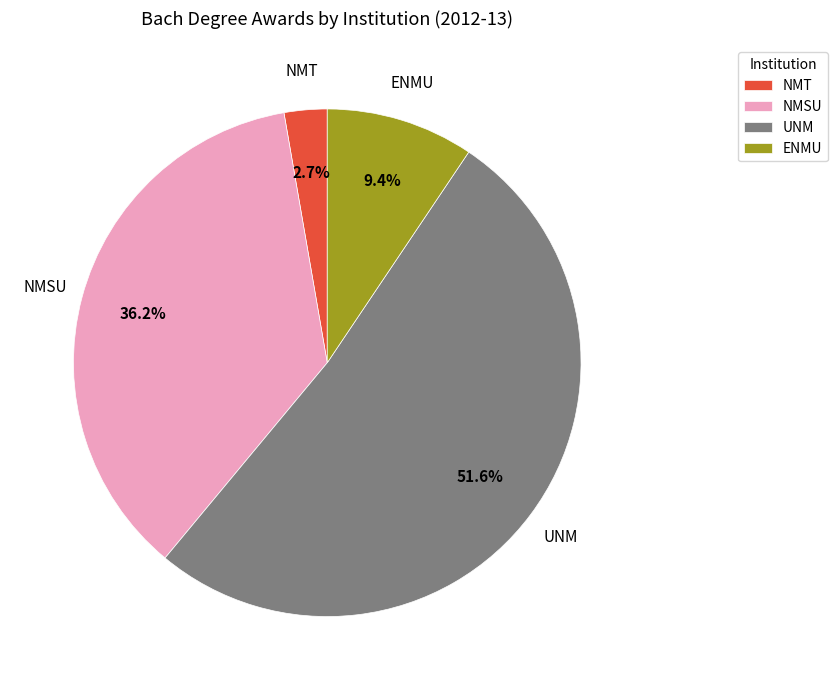

How much of the chart is everything except NMSU?

63.8%